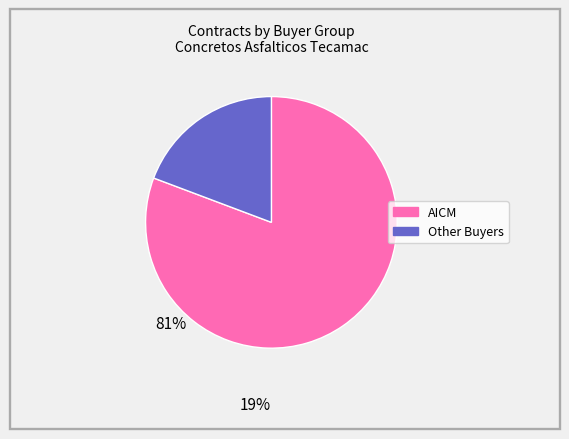

Is there any slice that represents more than half of the pie?

Yes